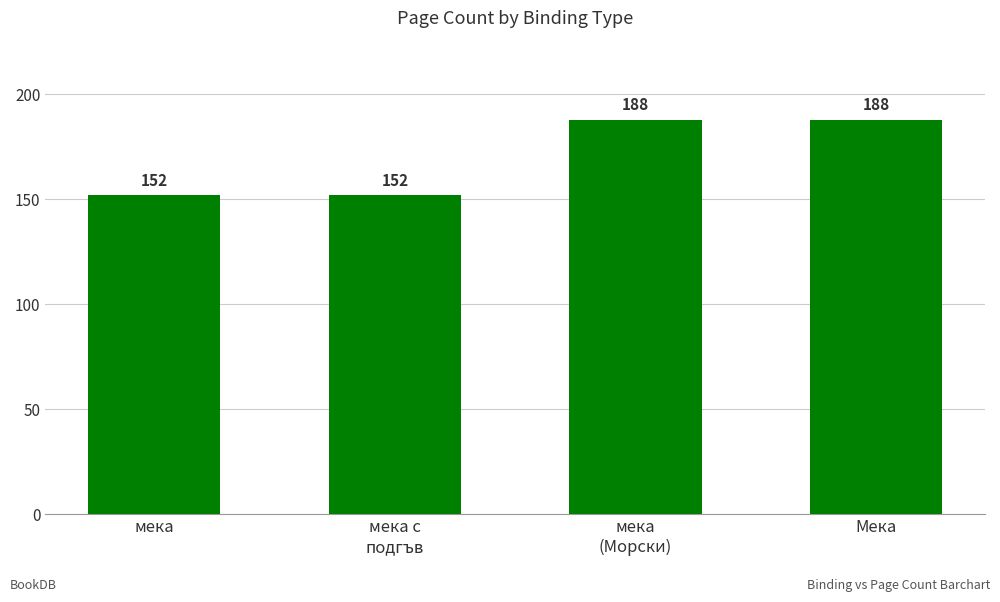

How many values are between 152 and 188?

4